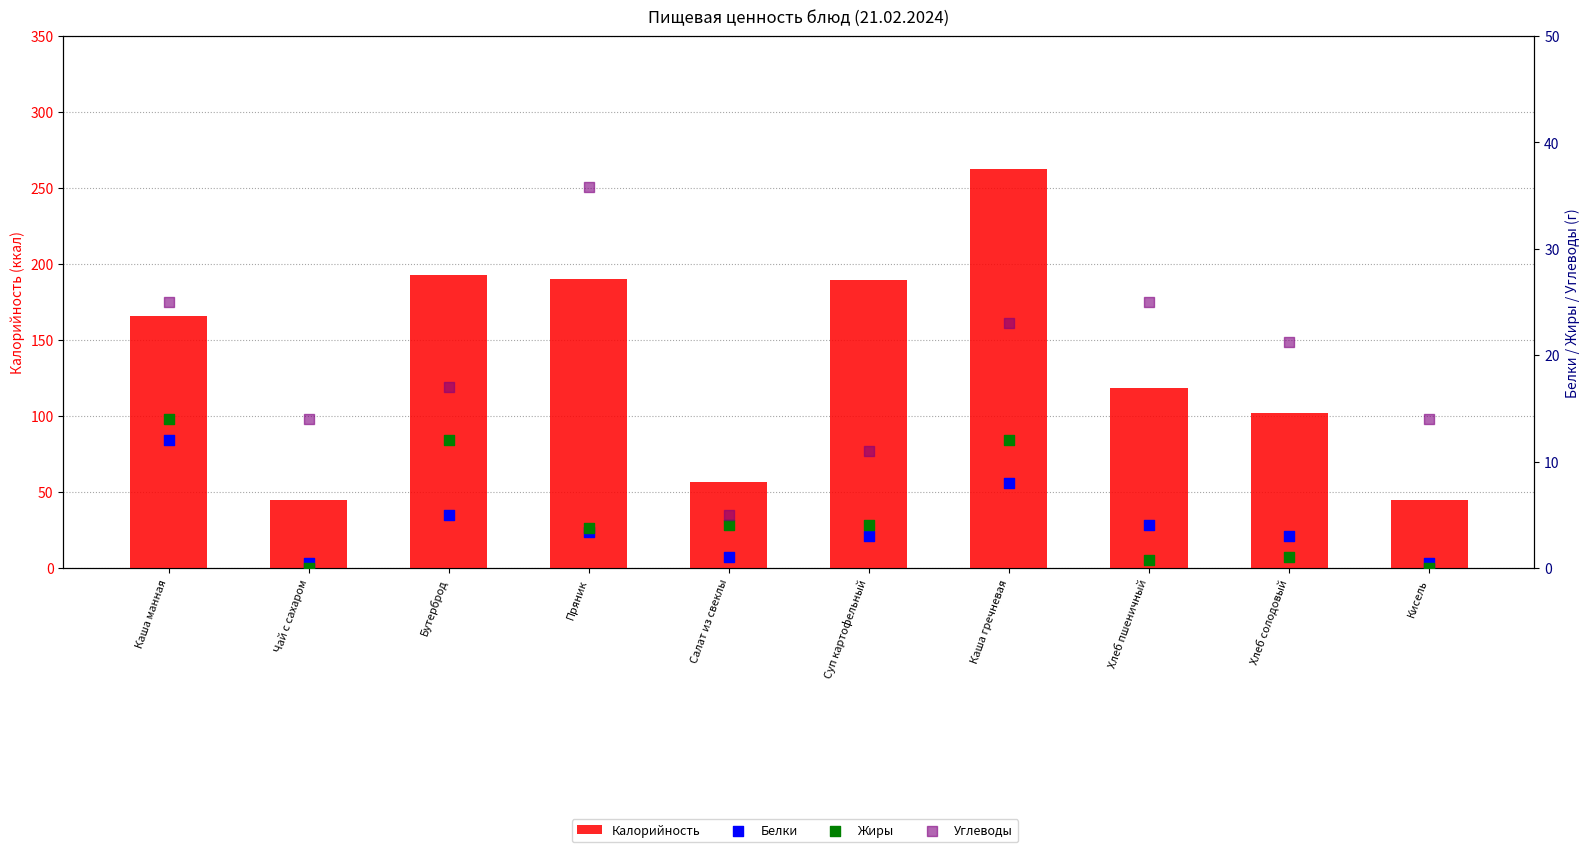

At how many categories does at least one series exceed 77?

7